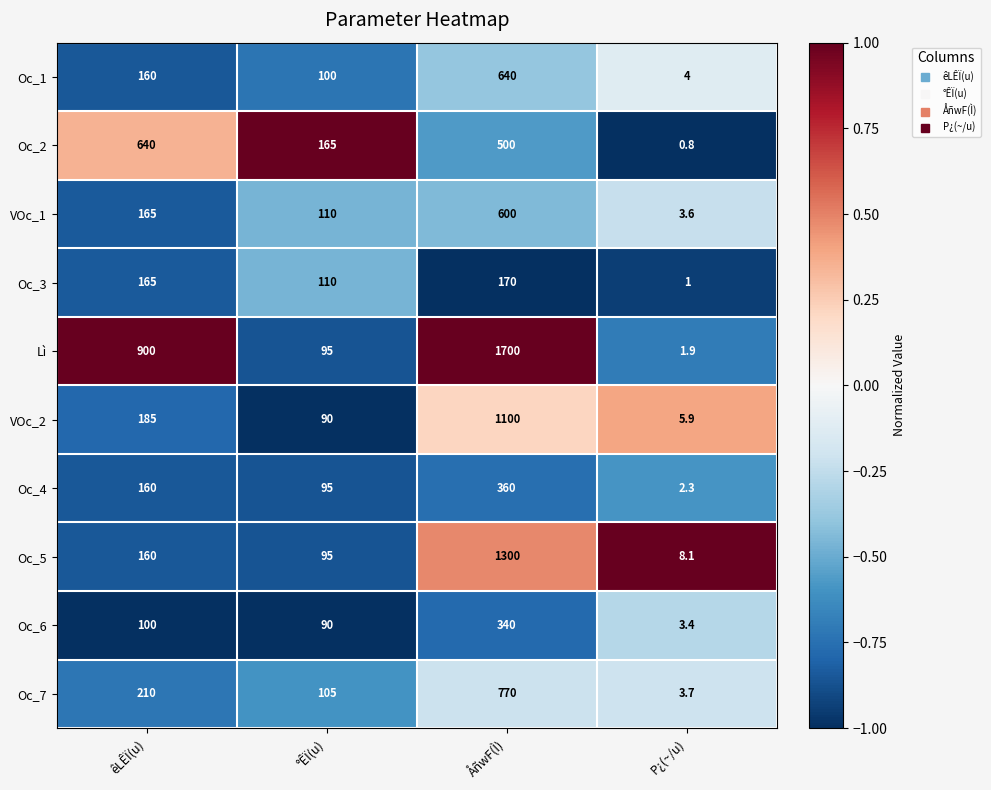

The value of Oc_3 at ÅñwF(Ì) is 271.2. True or false?

False